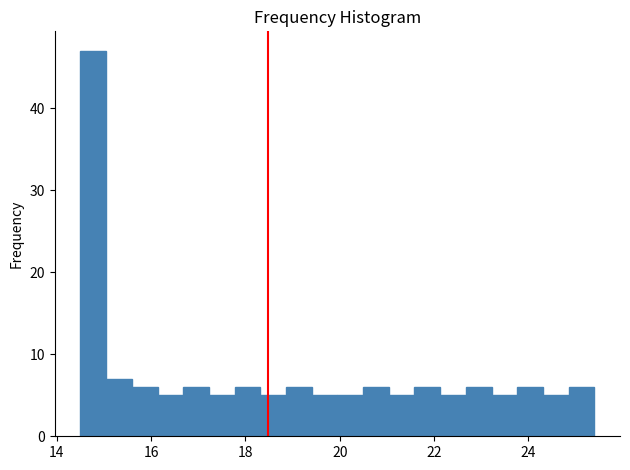

Read against the x-axis, roughly where is the centre of the tallest bar?

14.8